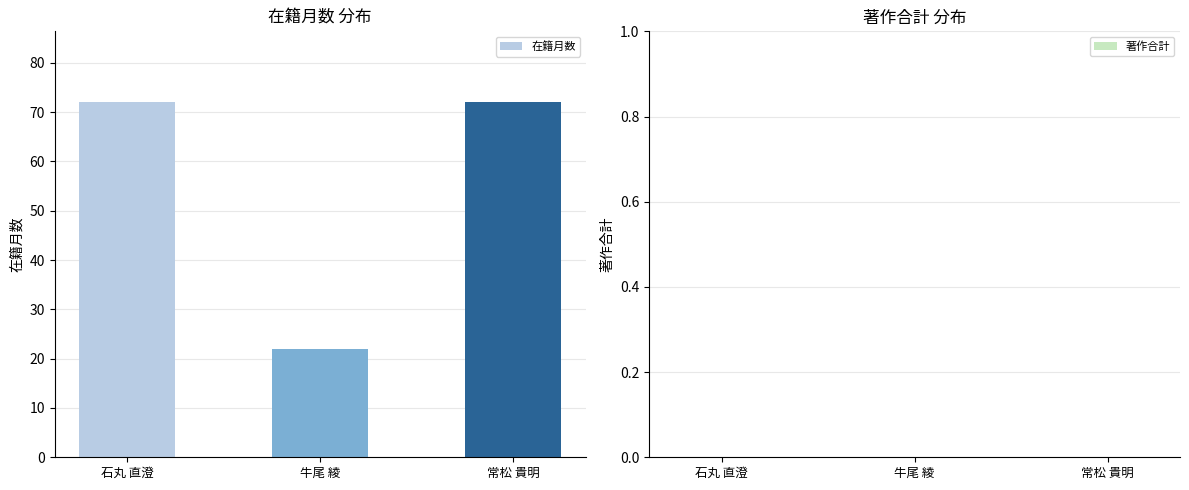

What position from the right is 石丸 直澄?

3